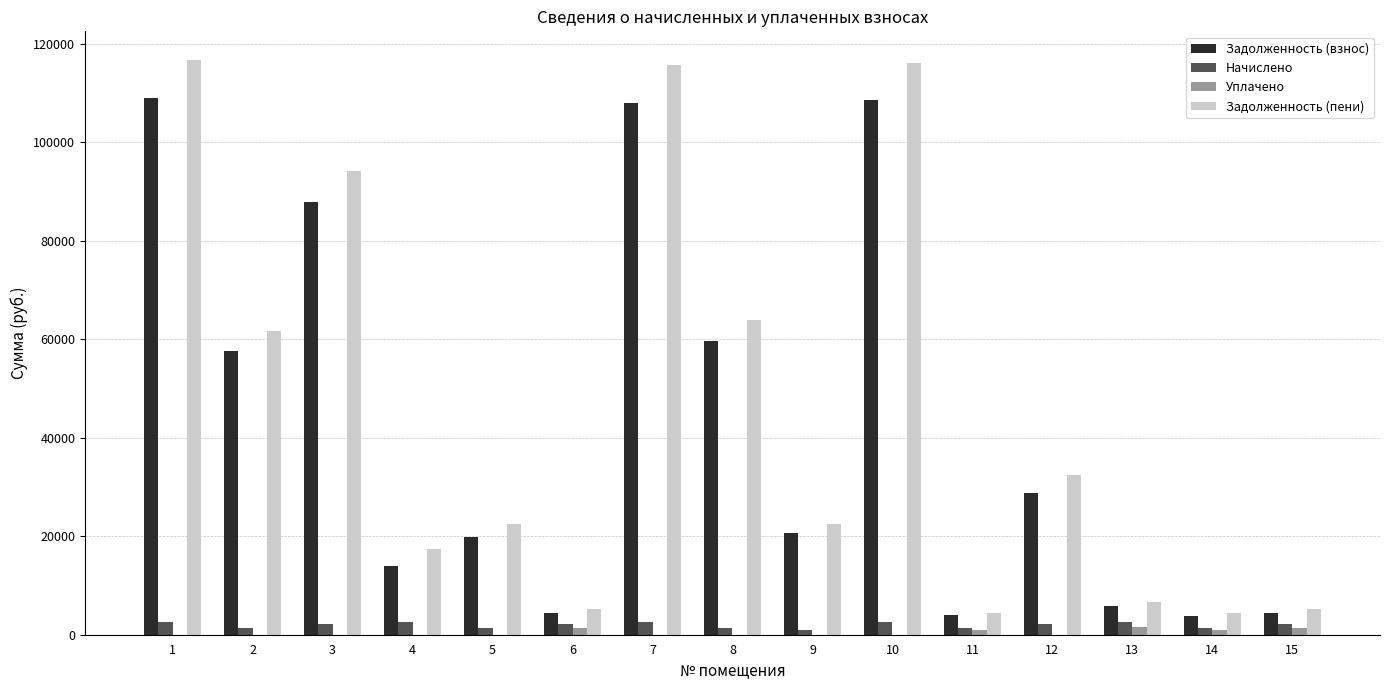

What is the total value across all series at 14?

10557.7